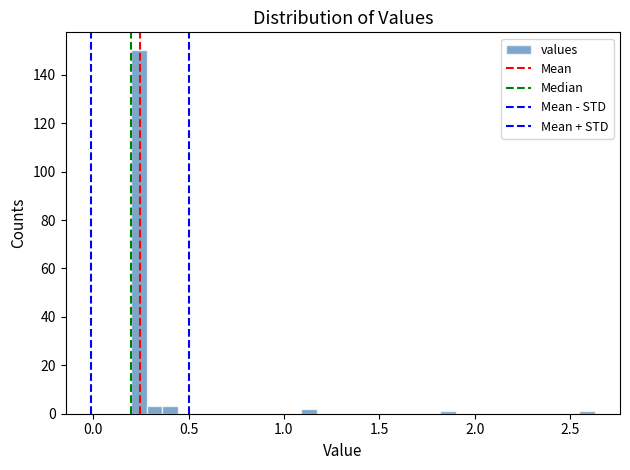

Read against the x-axis, roughly where is the centre of the tallest bar?

0.25